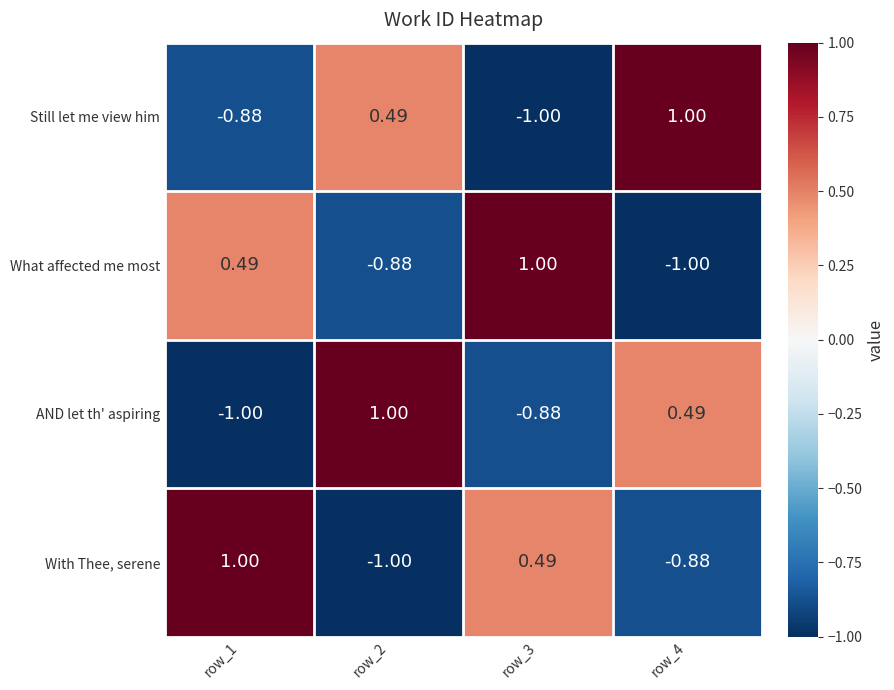

What is the minimum value shown in the chart?

-1.0